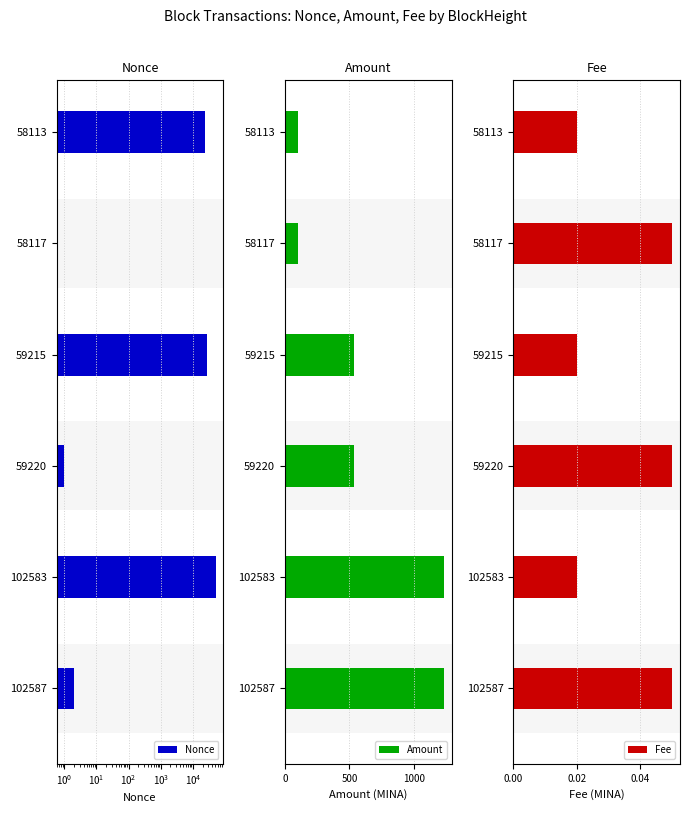

How many bars are there in each group?

3